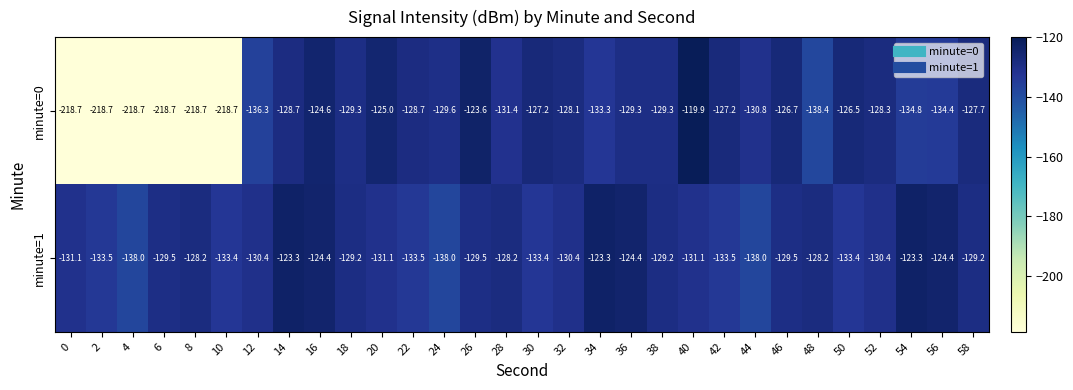

Which series has the widest spread of values?

minute=0